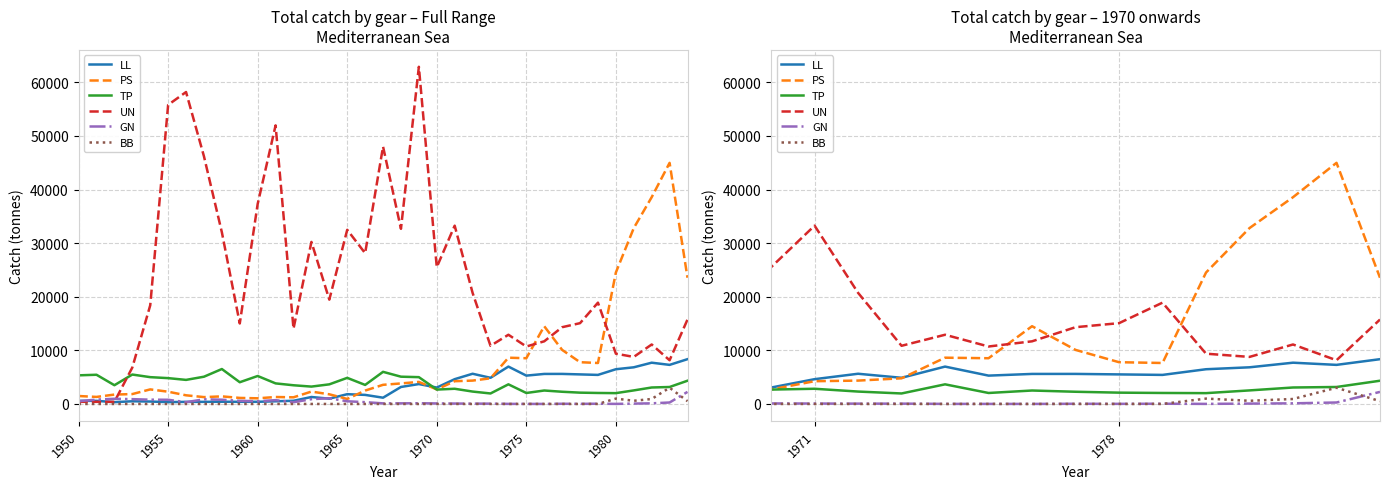

What is the value of the GN point at the 16th from the left?

502.0